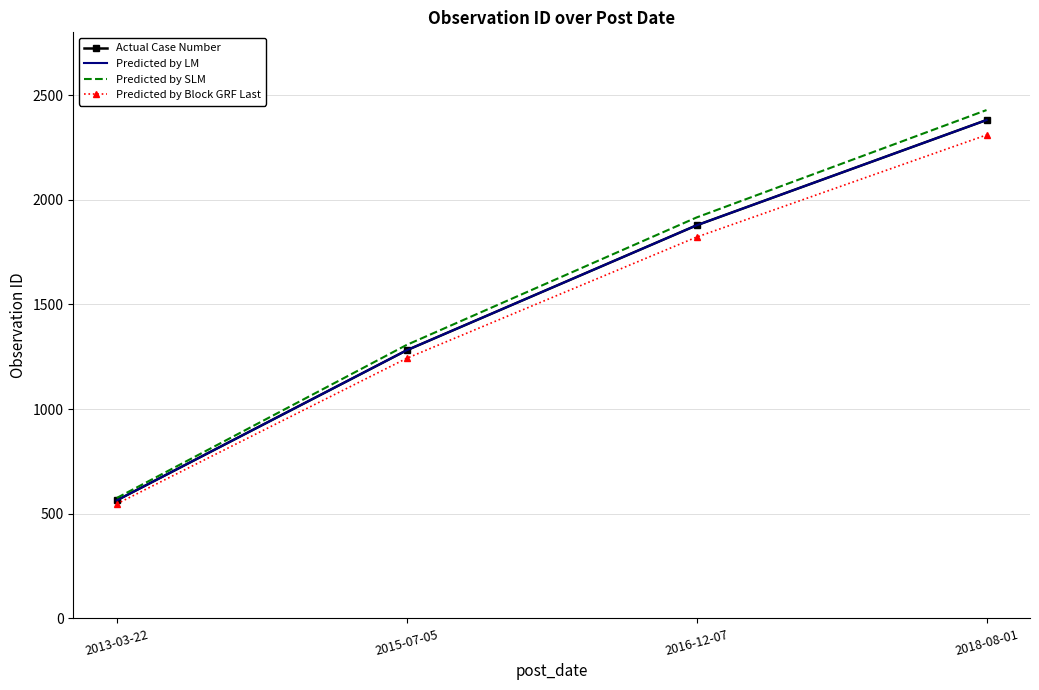

What is the average value of the Actual Case Number series?

1526.0